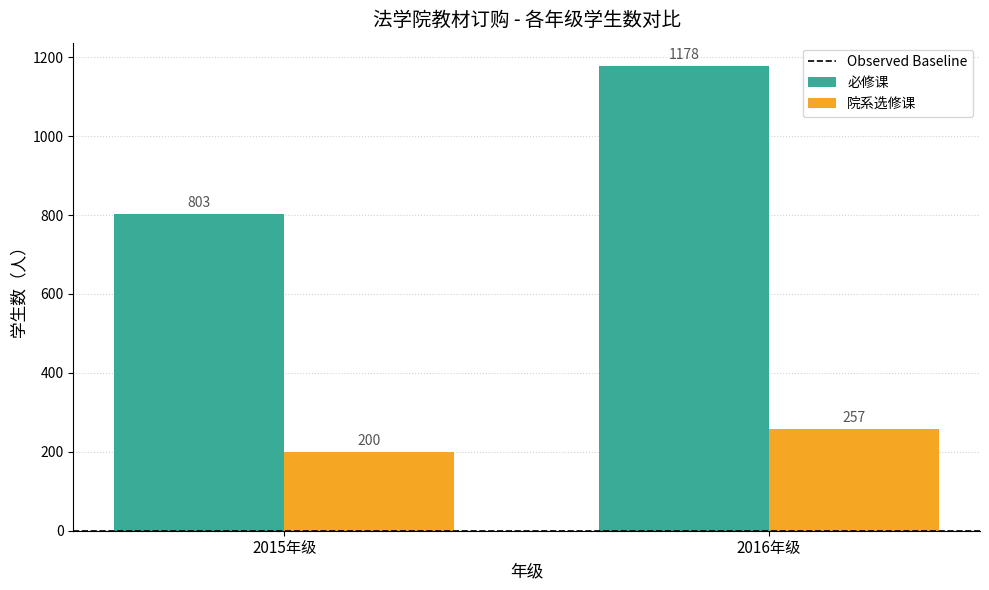

At 2015年级, list the series in order from smallest to largest.

院系选修课, 必修课